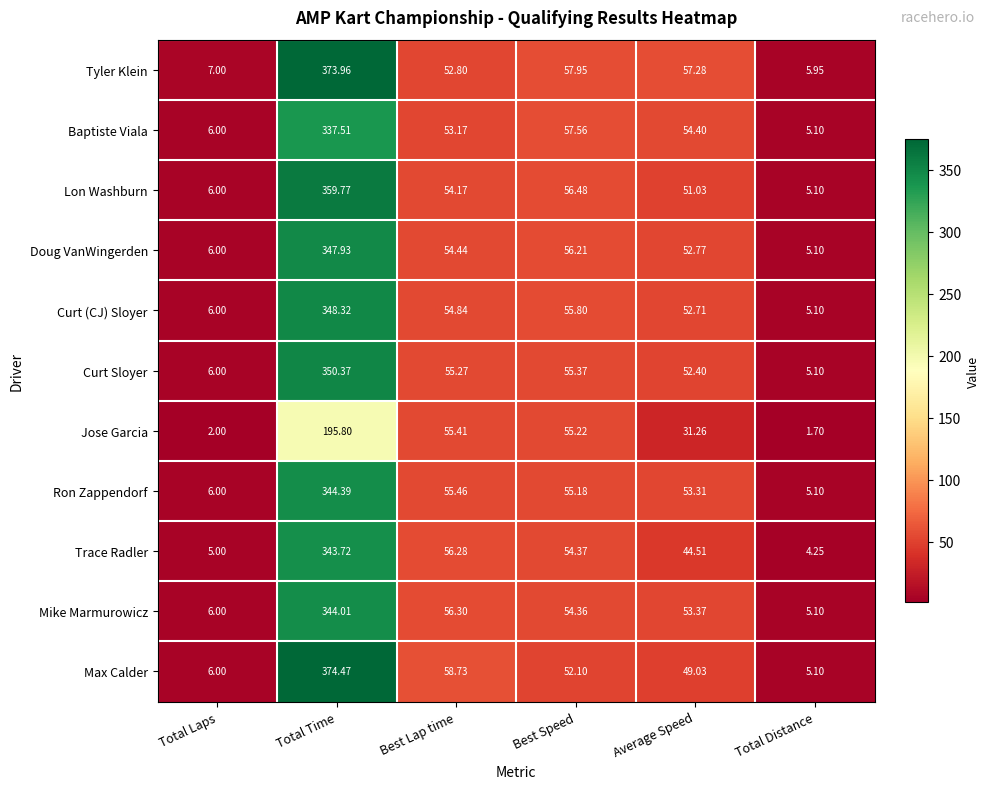

Which series changed the most between Best Lap time and Total Distance?

Jose Garcia